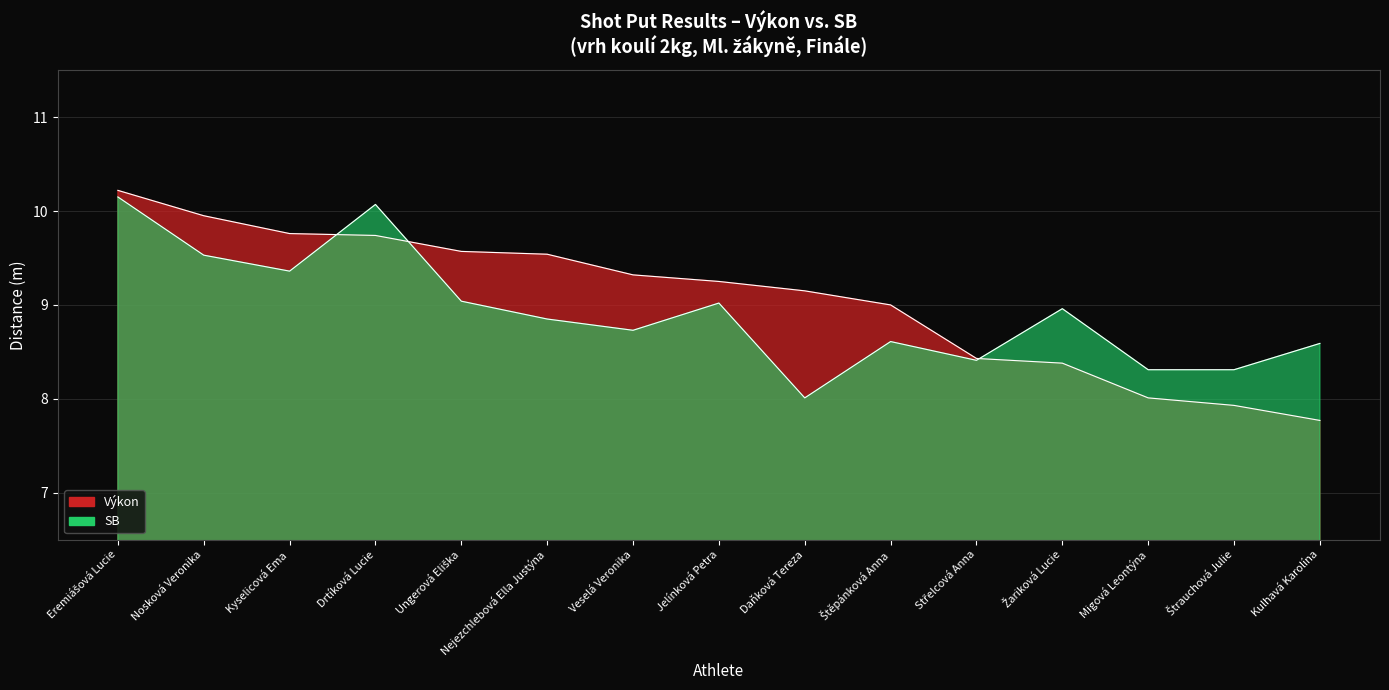

Count the number of data series in this chart.

2